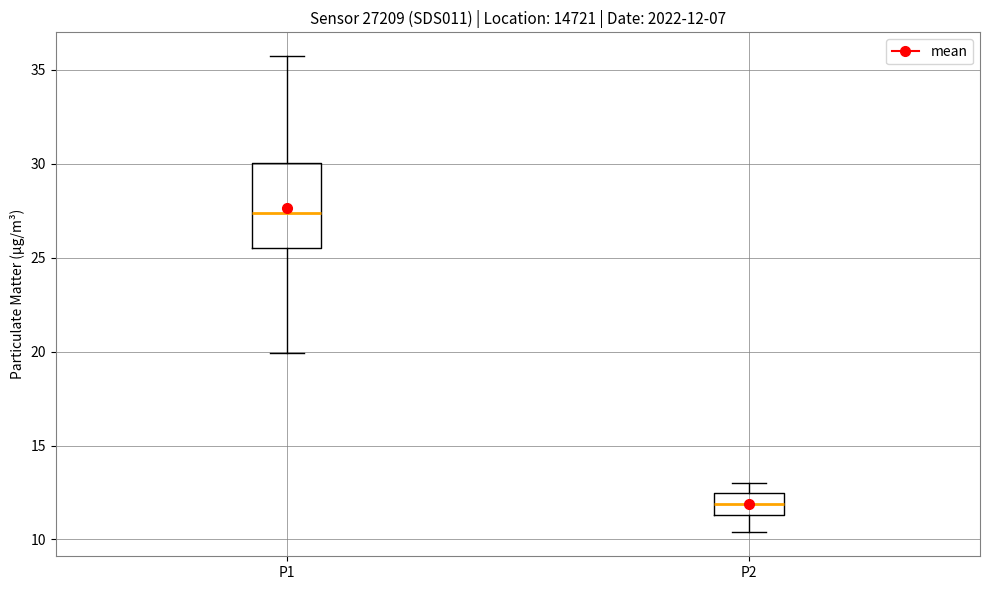

Which box's median line is the highest?

P1